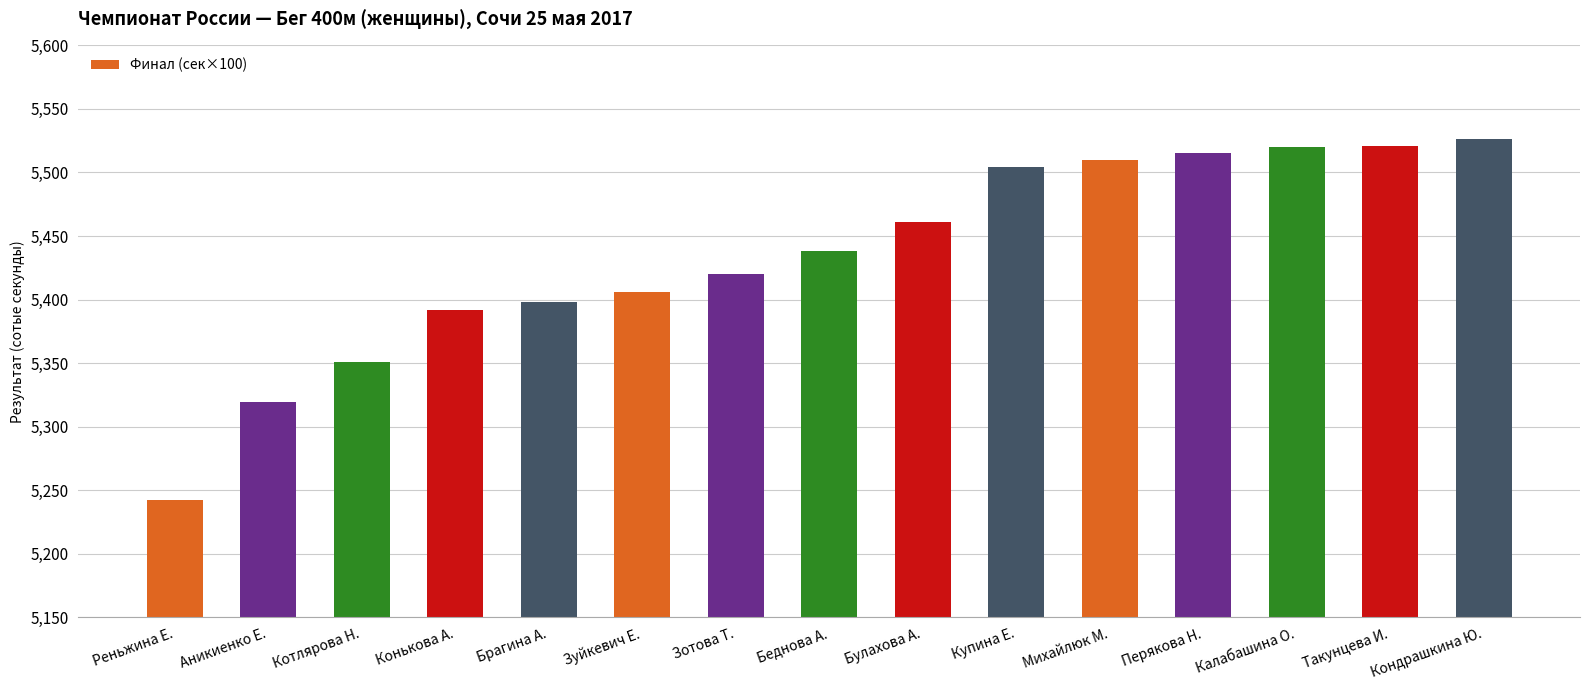

The value at Аникиенко Е. is 8838. True or false?

False